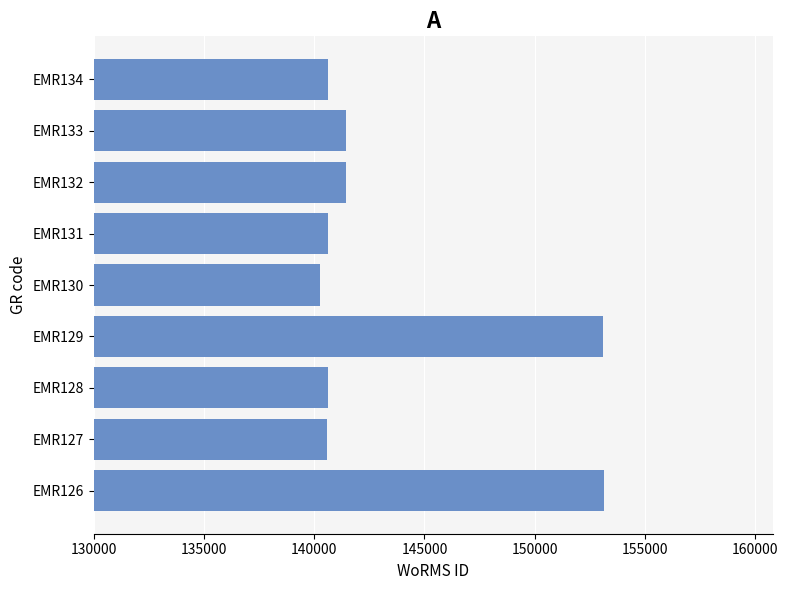

What is the ratio of the value at EMR128 to the value at EMR131?

1.0